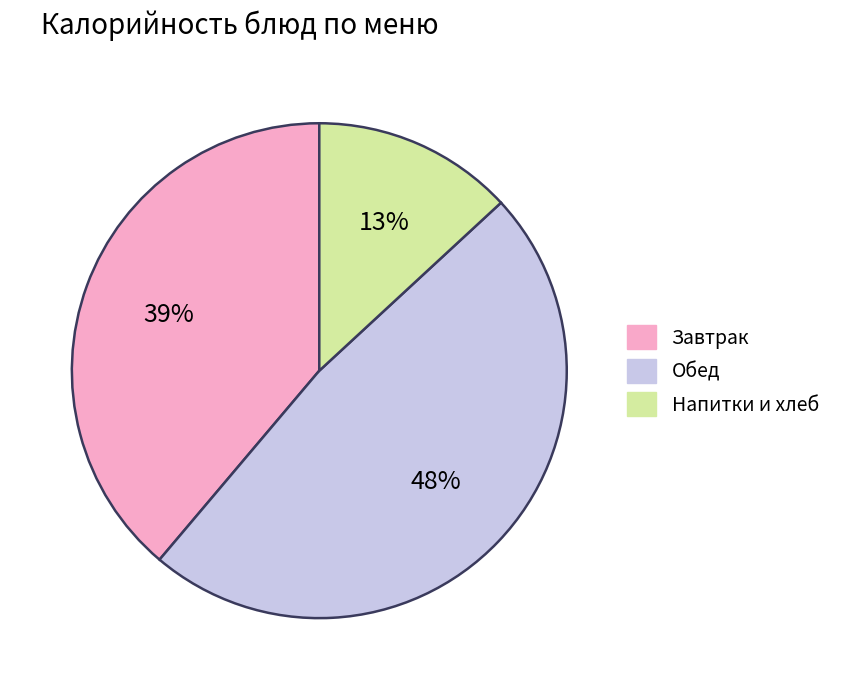

Is the sum of Обед and Напитки и хлеб greater than half?

Yes